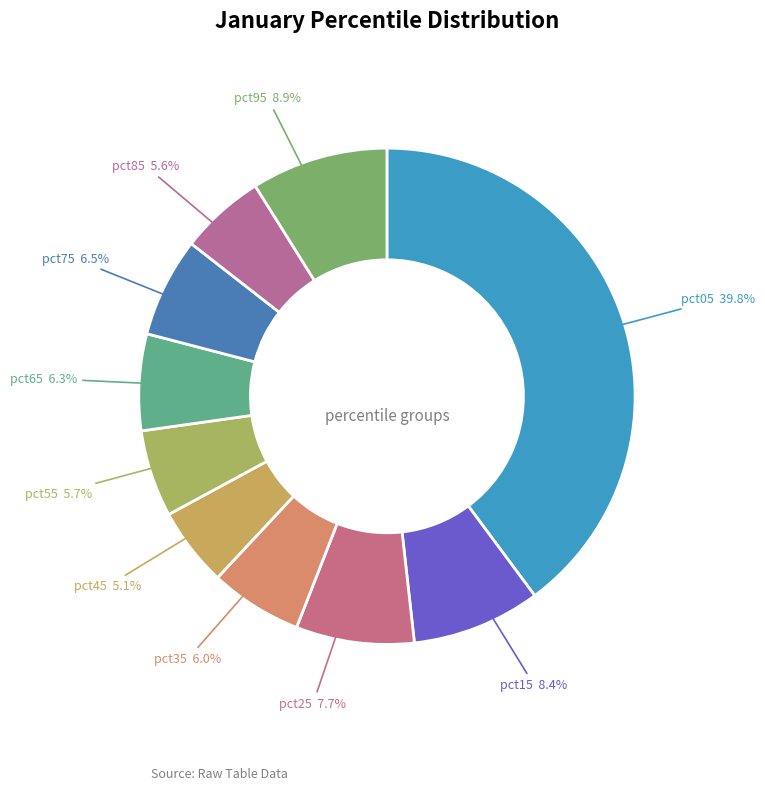

To the nearest percent, what is the average slice percentage?

10%